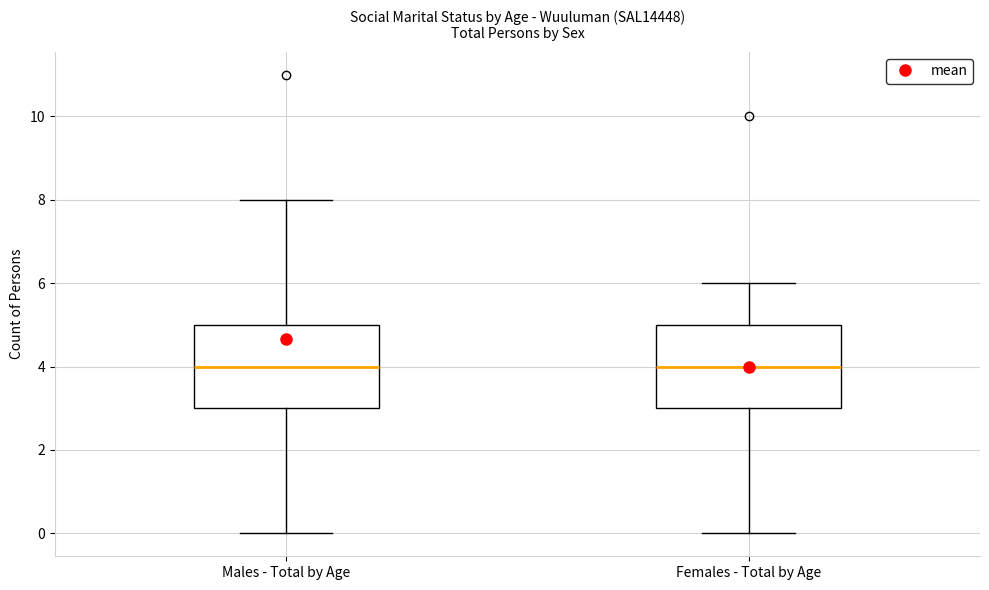

Where does the median line of the box for Females - Total by Age sit on the y-axis? The values are not printed on the chart, so give them approximately, as read against the axis.

4